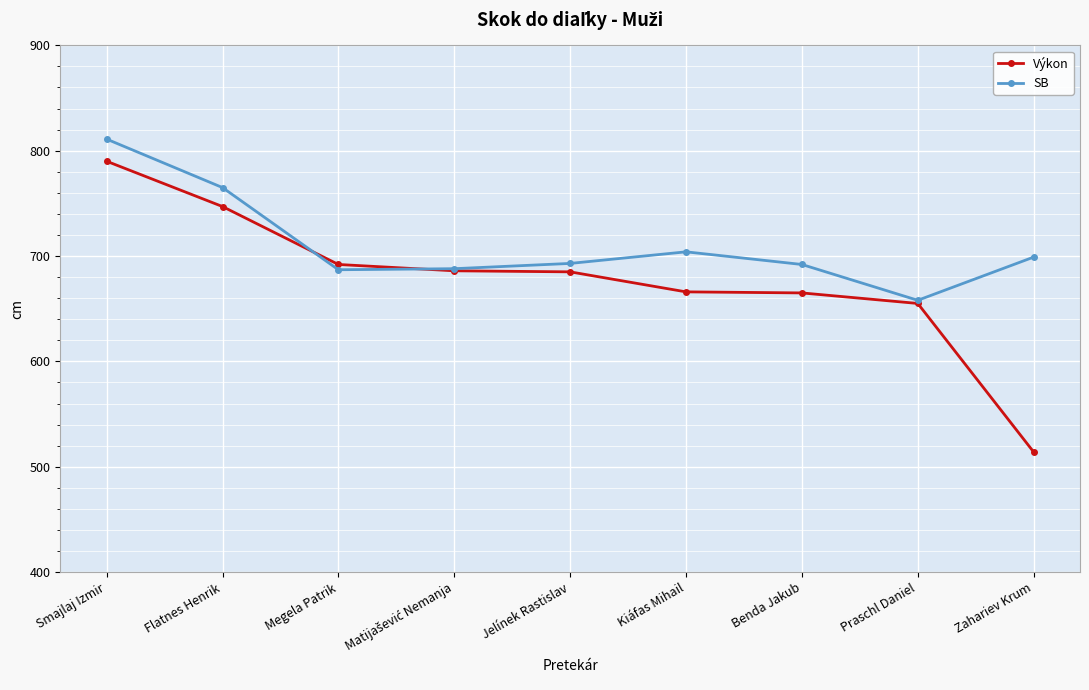

Which series has the widest spread of values?

Výkon